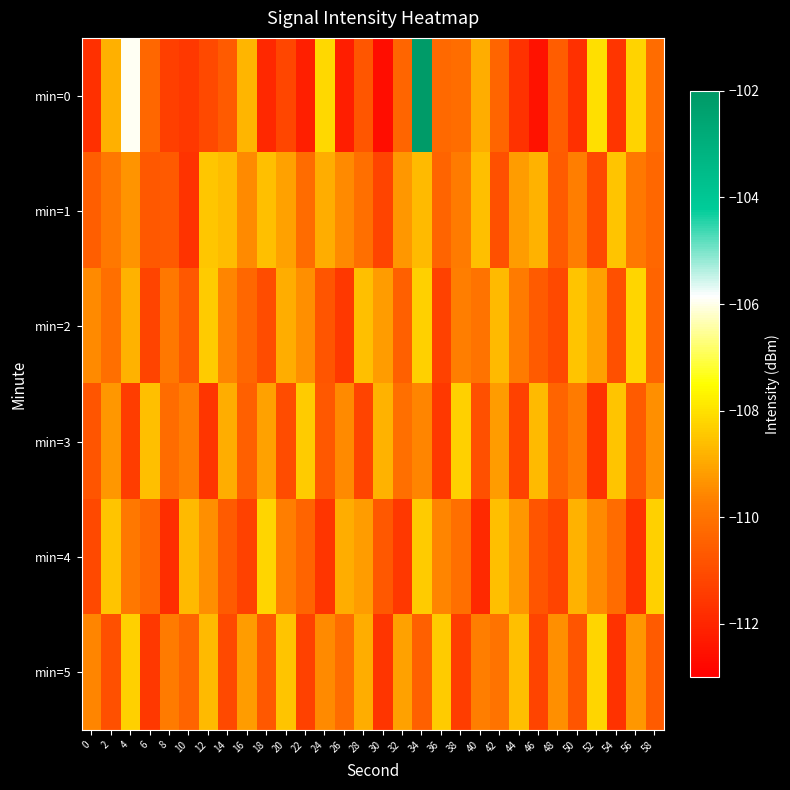

At 10, list the series in order from smallest to largest.

min=1, min=0, min=2, min=5, min=3, min=4